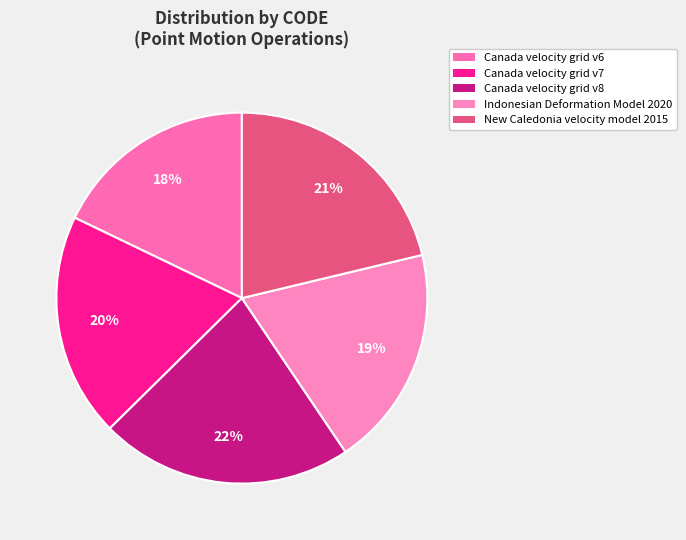

What is the ratio of the value at New Caledonia velocity model 2015 to the value at Canada velocity grid v7?

1.1